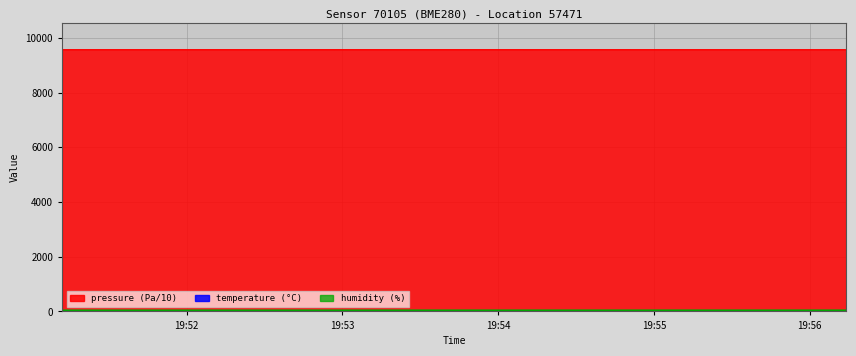

What is the sum of all temperature values?

53.7